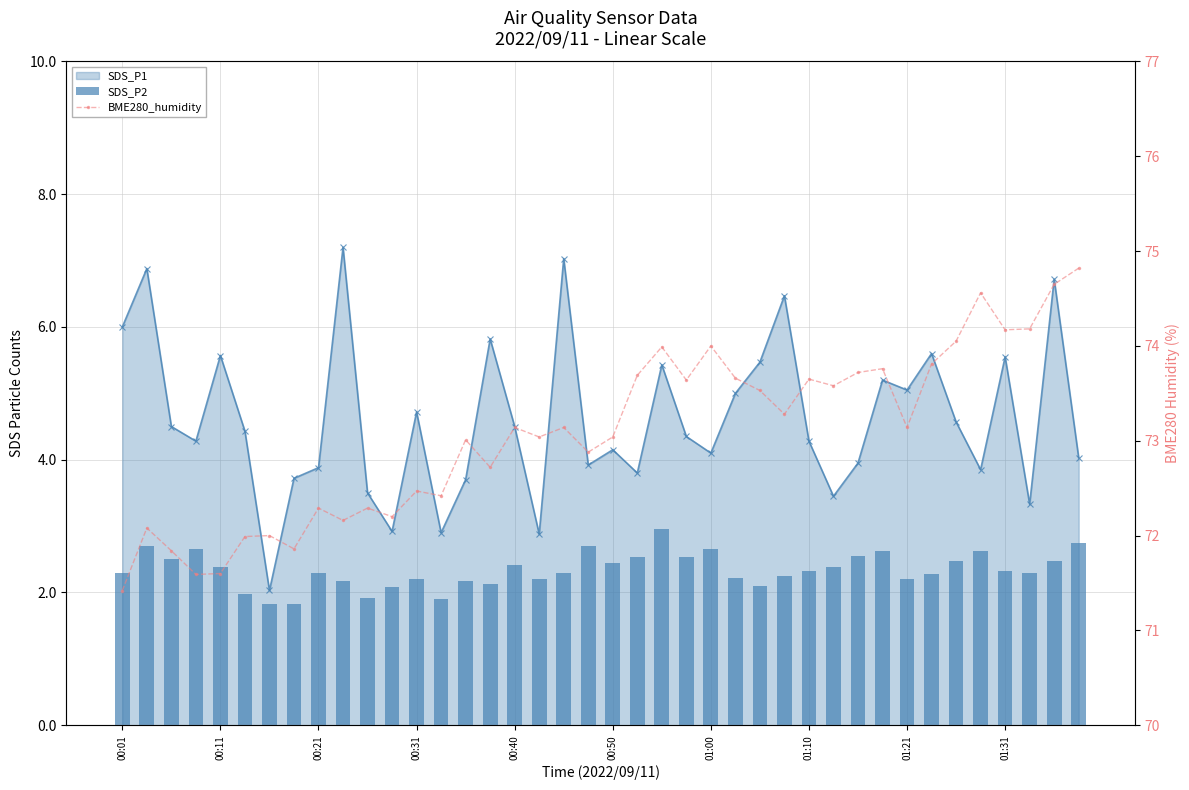

Which series has the largest total across all categories?

BME280_humidity